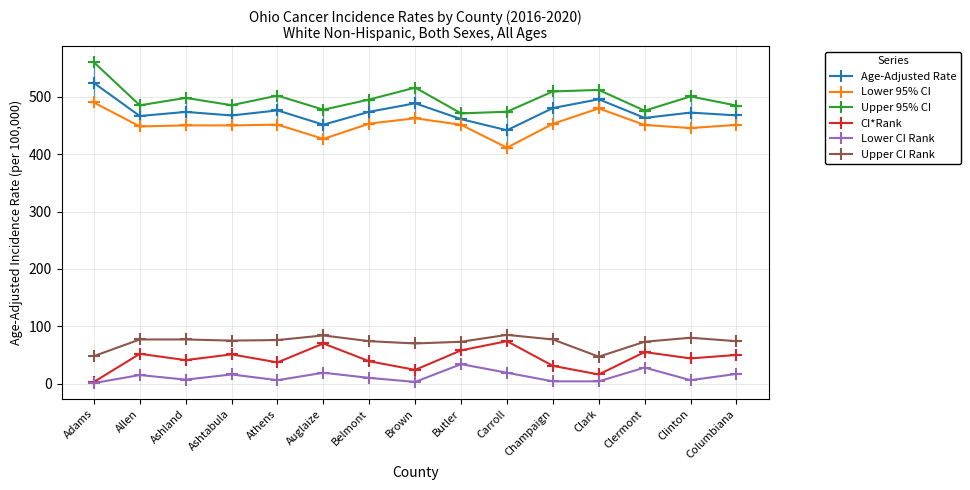

Is it true that Age-Adjusted Rate equals 495.6 at Clark?

True